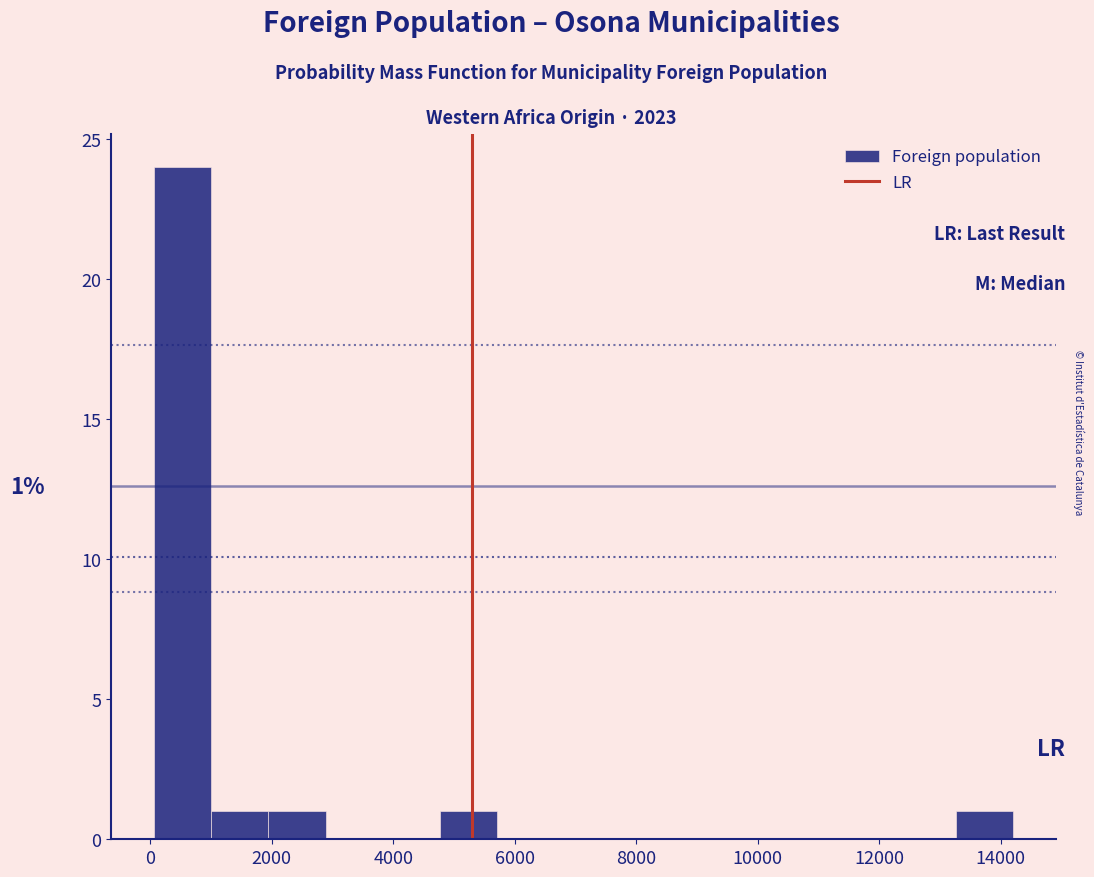

Over which range of the x-axis is the bar tallest?

0 to 1000